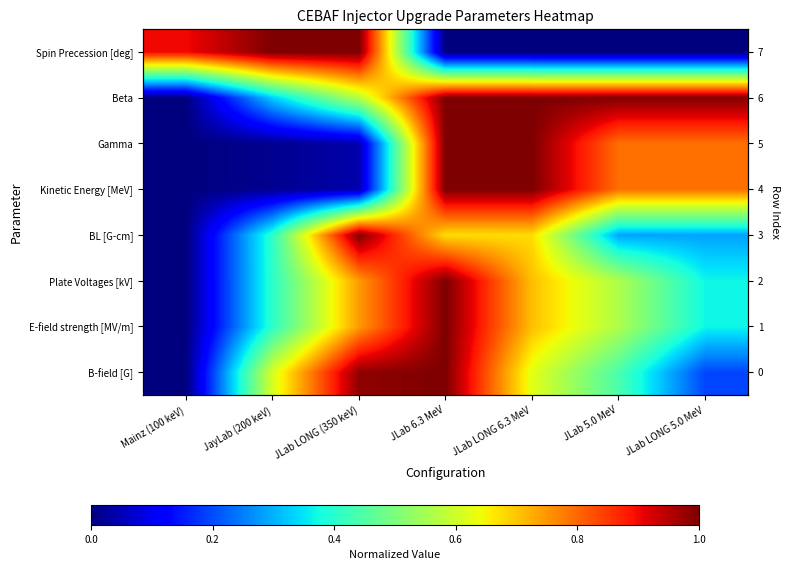

True or false: E-field strength [MV/m] has a value of 0.6 at JayLab (200 keV).

False